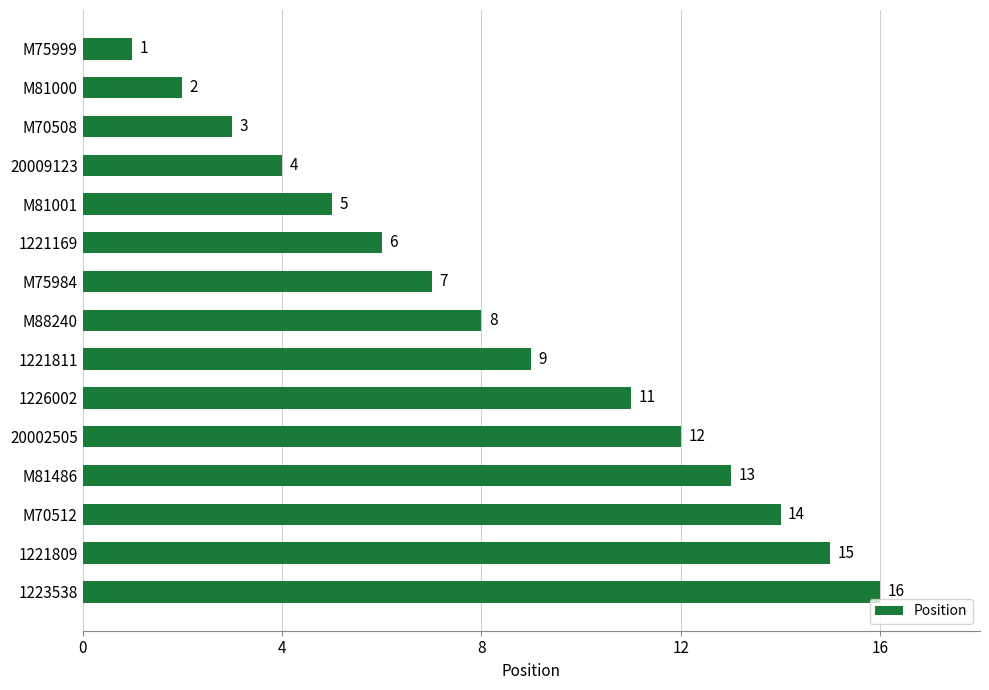

Does the chart contain stacked bars?

No